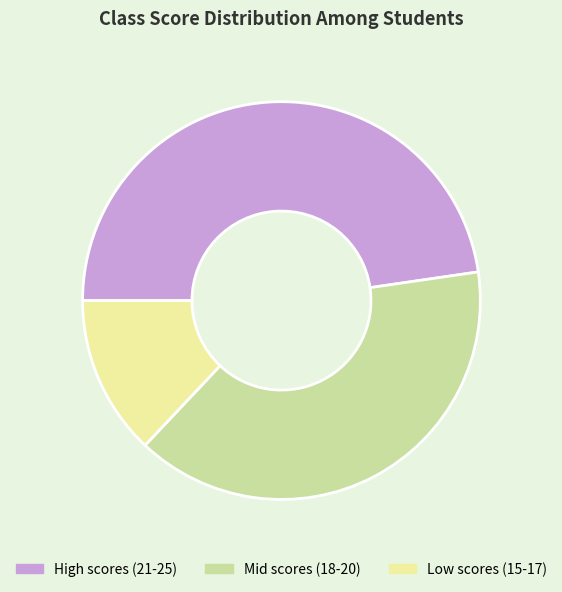

Rank the categories by value from lowest to highest.

Low scores (15-17), Mid scores (18-20), High scores (21-25)